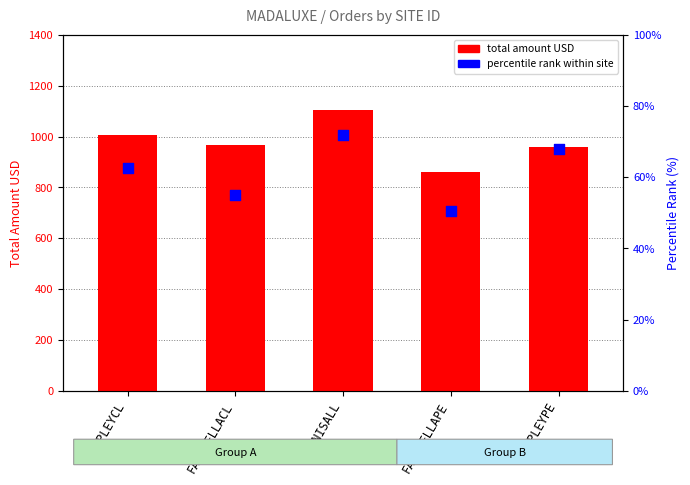

Which series reaches the maximum Y coordinate?

total amount USD